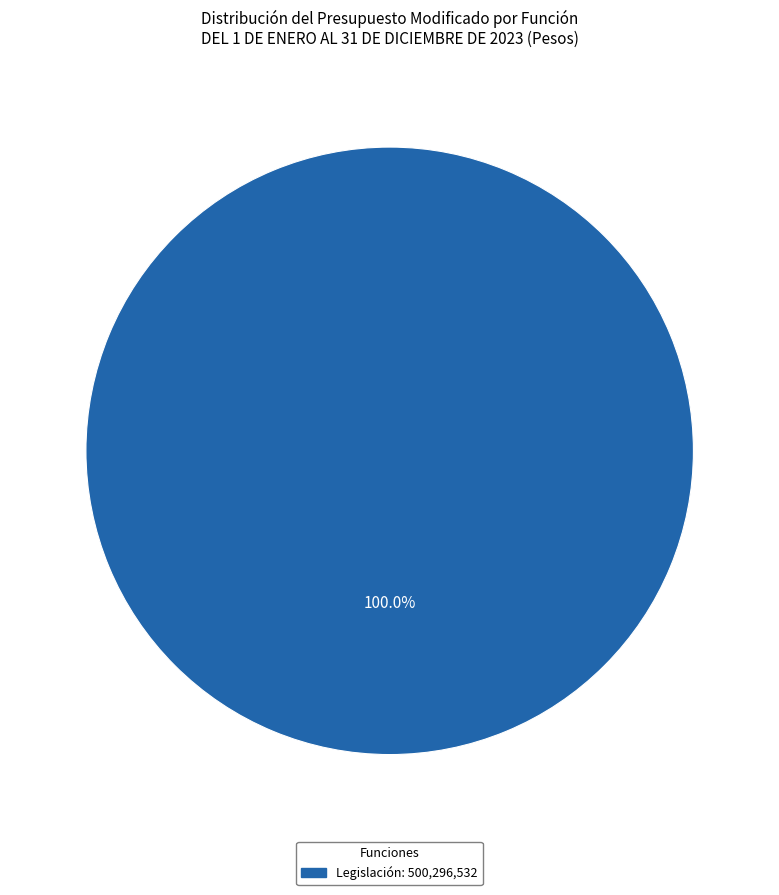

Is there a majority slice in this chart?

Yes